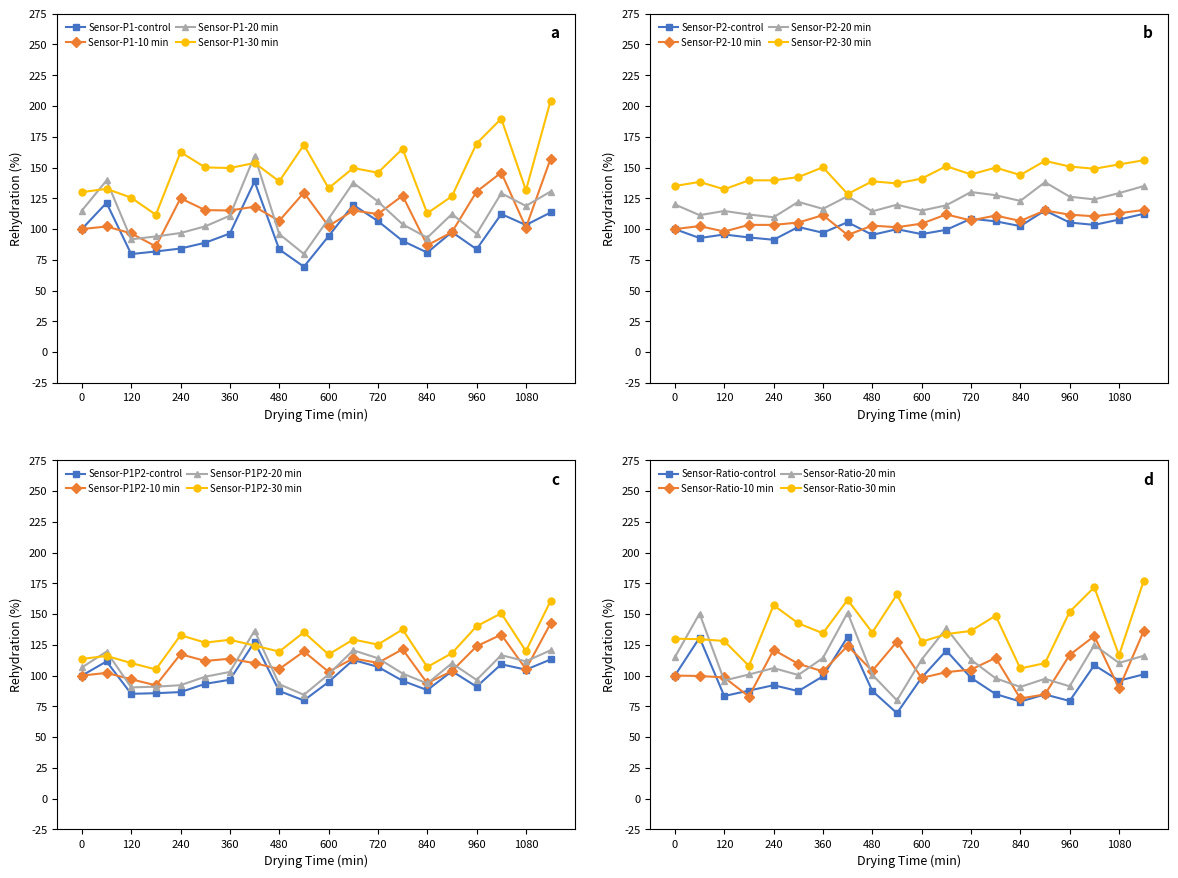

How many categories are shown in the chart?

20